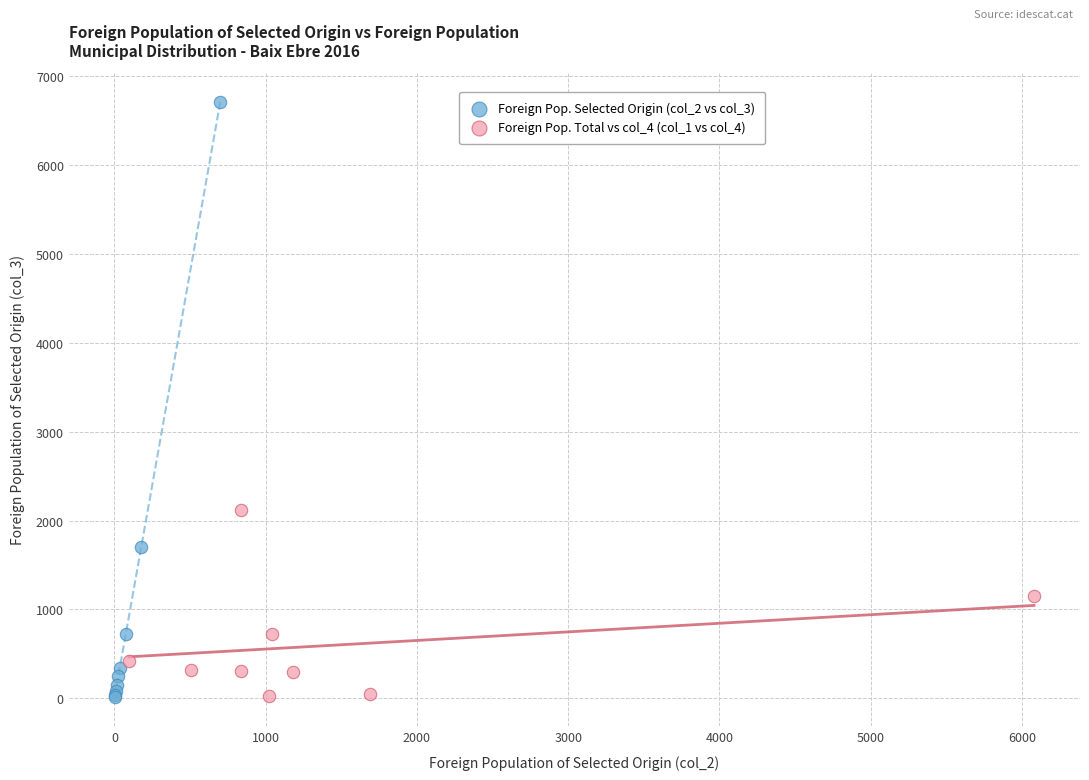

Which series has the largest Y range (max minus min)?

Foreign Pop. Selected Origin (col_2 vs col_3)